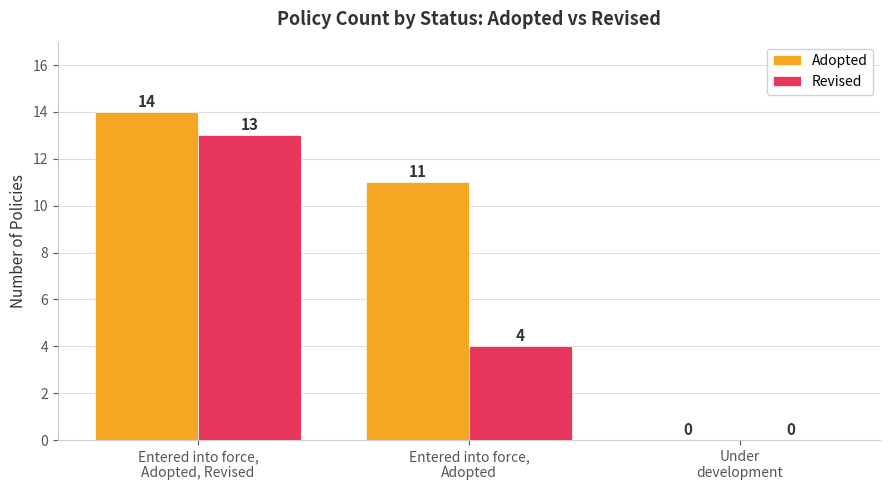

Is the value of Revised at Under
development greater than the value of Adopted at Entered into force,
Adopted?

No